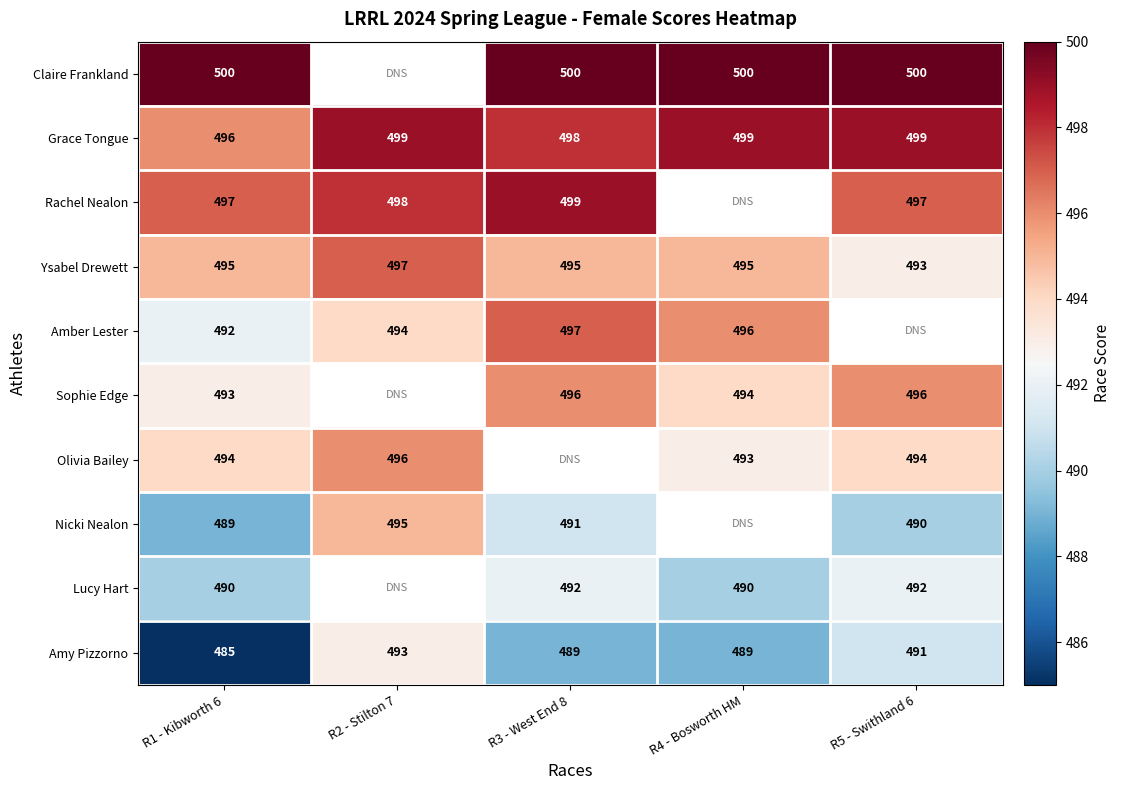

Is the value of Sophie Edge at R5 - Swithland 6 greater than the value of Ysabel Drewett at R5 - Swithland 6?

Yes